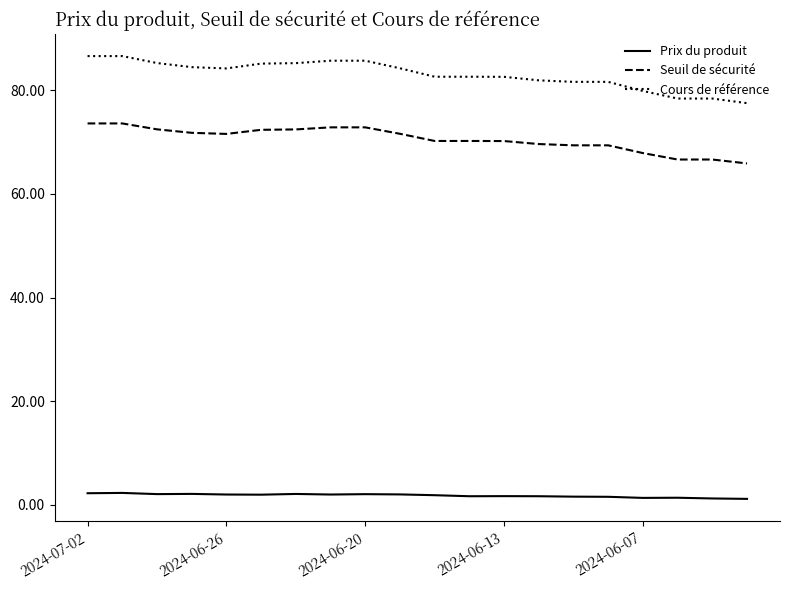

Rank the series by their maximum value, from lowest to highest.

Prix du produit, Seuil de sécurité, Cours de référence